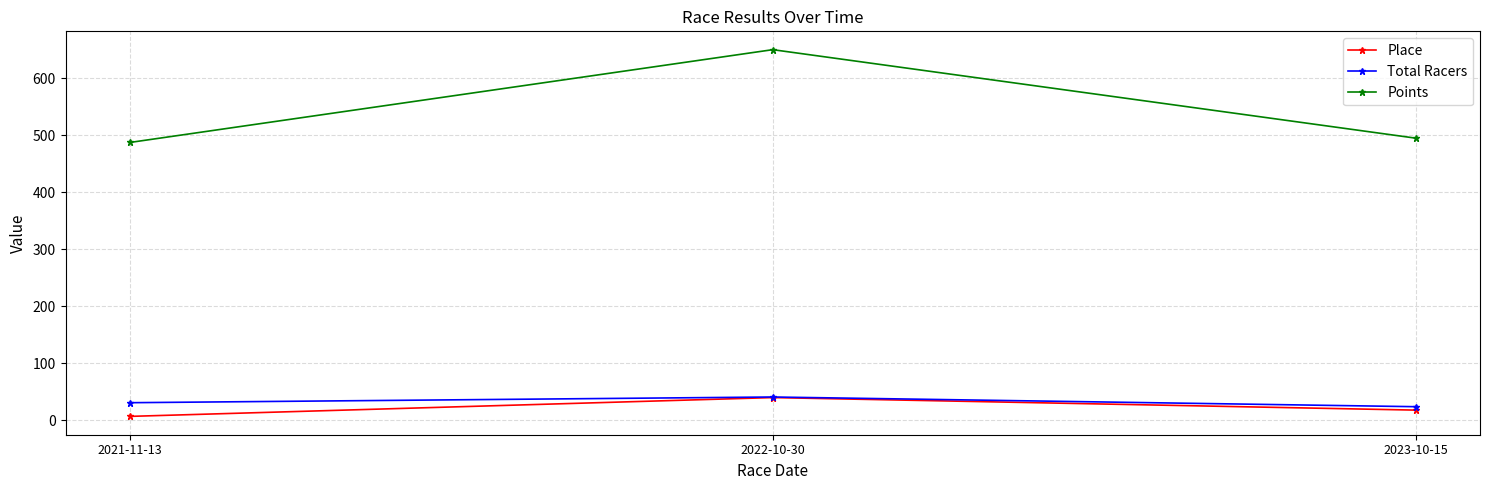

What is the sum of the Place values at 2021-11-13 and 2022-10-30?

47.0